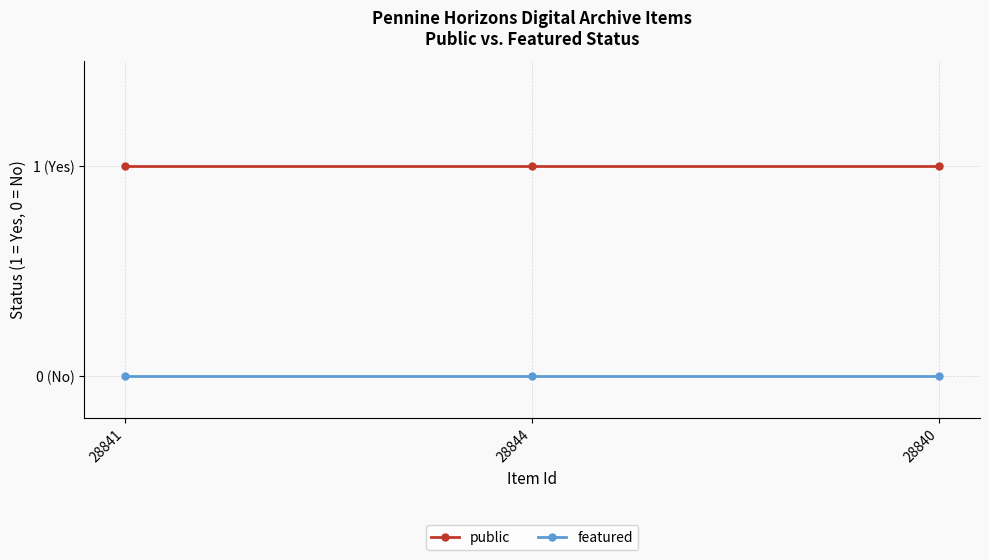

What are all the series names shown in the legend?

public, featured